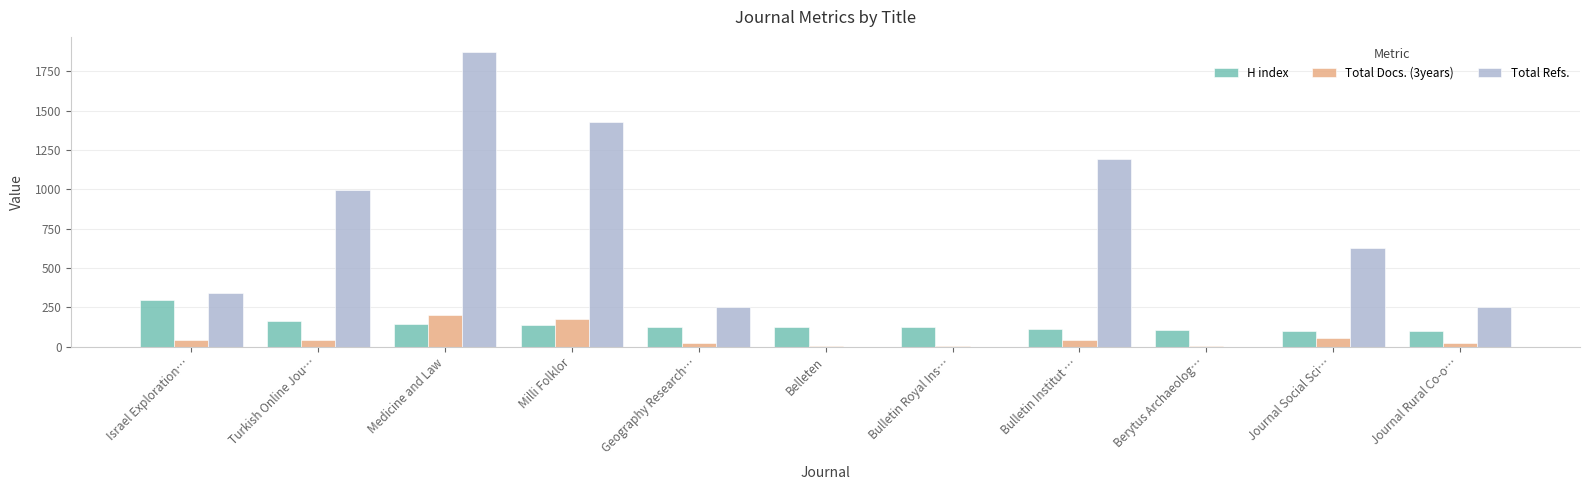

Which series has the widest spread of values?

Total Refs.